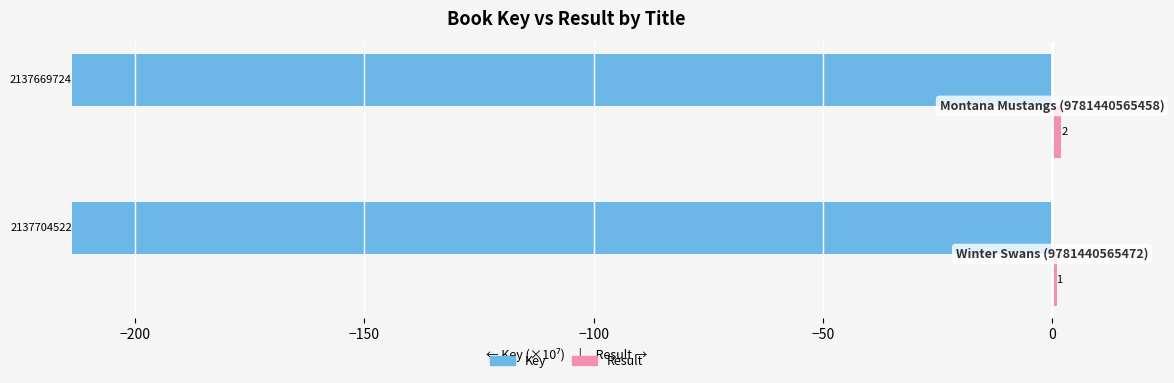

What is the average value of the Result series?

1.5